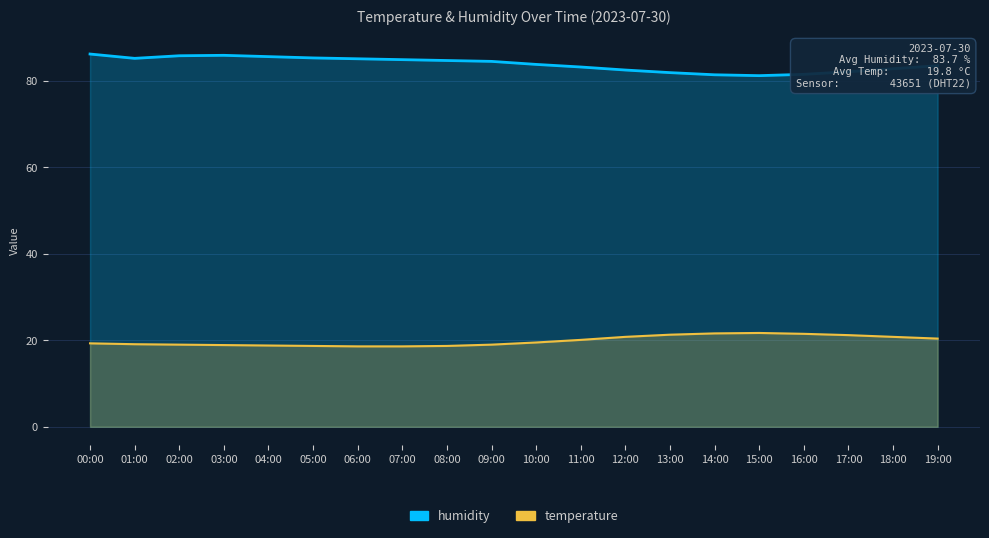

Reading left to right, what are all the values shown in this chart?

temperature: 00:00=19.3	01:00=19.1	02:00=19.0	03:00=18.9	04:00=18.8	05:00=18.7	06:00=18.6	07:00=18.6	08:00=18.7	09:00=19.0	10:00=19.5	11:00=20.1	12:00=20.8	13:00=21.3	14:00=21.6	15:00=21.7	16:00=21.5	17:00=21.2	18:00=20.8	19:00=20.4
humidity: 00:00=86.2	01:00=85.2	02:00=85.8	03:00=85.9	04:00=85.6	05:00=85.3	06:00=85.1	07:00=84.9	08:00=84.7	09:00=84.5	10:00=83.8	11:00=83.2	12:00=82.5	13:00=81.9	14:00=81.4	15:00=81.2	16:00=81.5	17:00=82.1	18:00=82.8	19:00=83.5